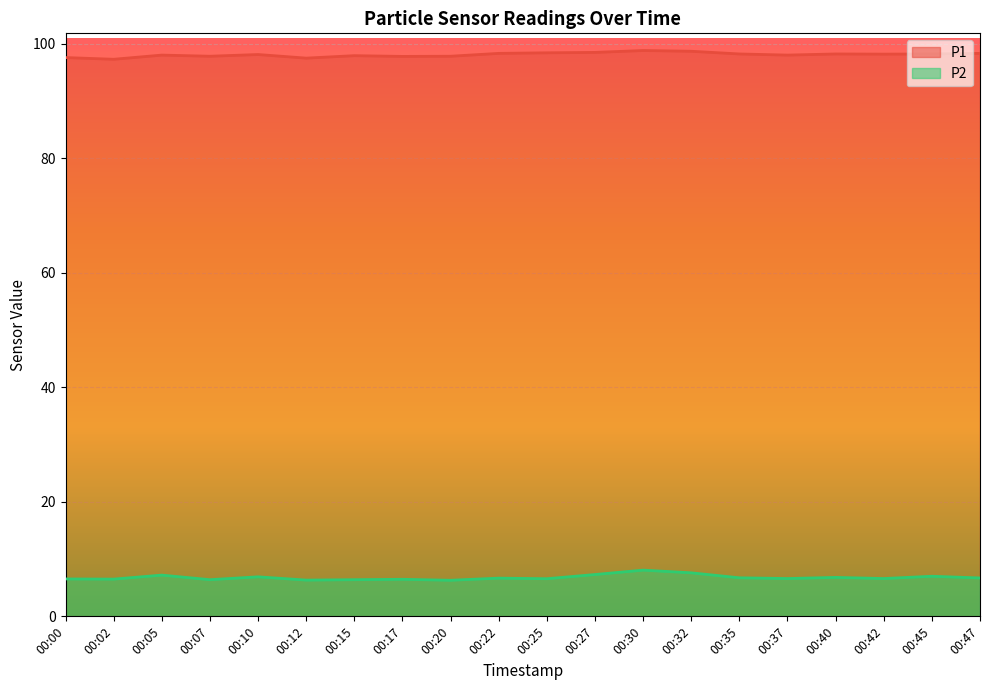

In P1, how many points are higher than both neighbors (excluding endpoints)?

5